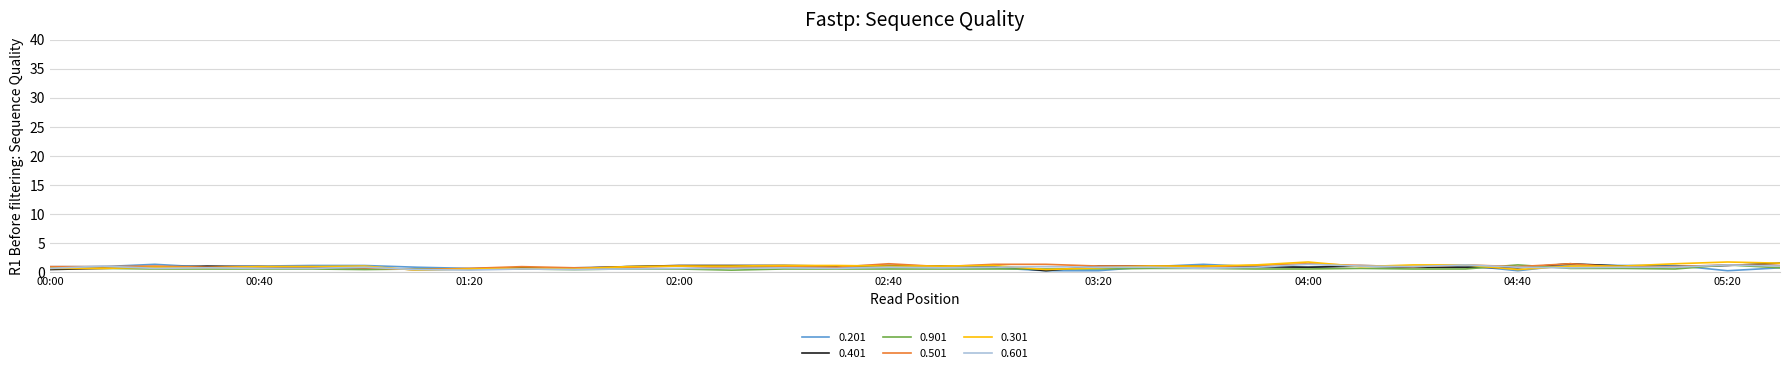

What is the maximum value shown in the chart?

1.7